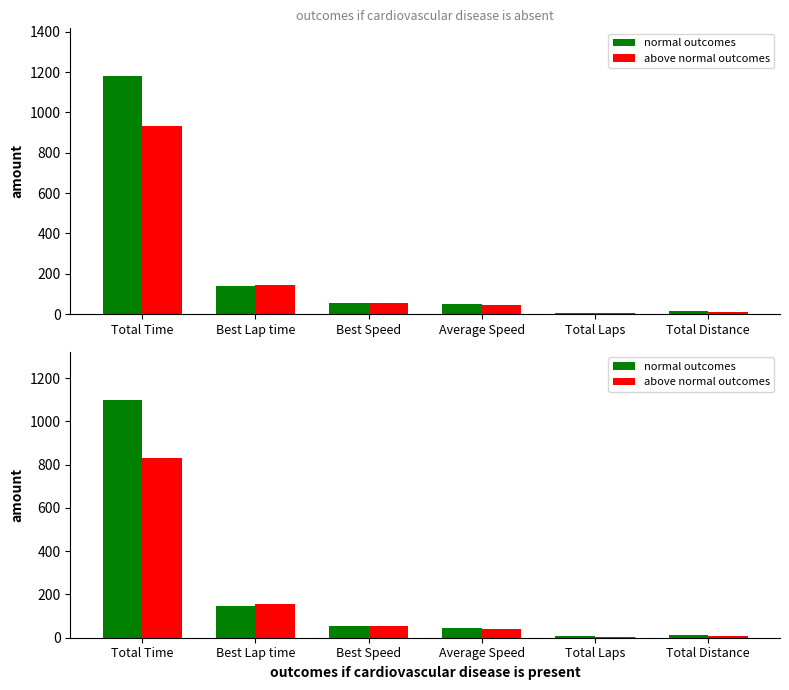

The normal outcomes series shows 55.9 at Best Speed. True or false?

True